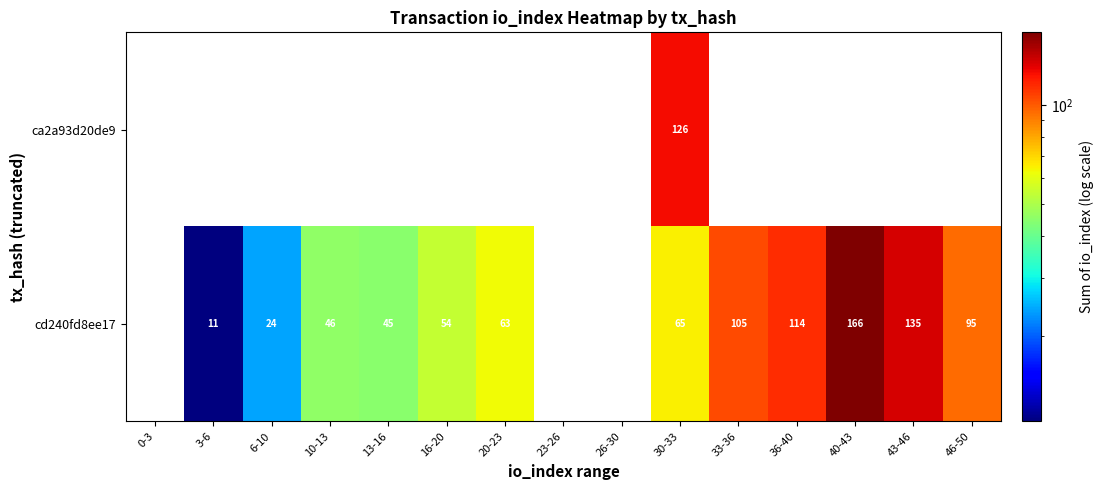

The cd240fd8ee17 series shows 71 at 13-16. True or false?

False